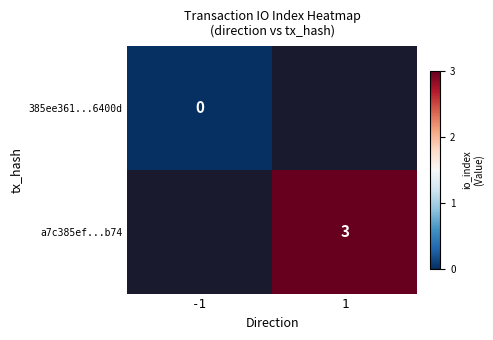

Is it true that a7c385ef...b74 equals 3 at 1?

True